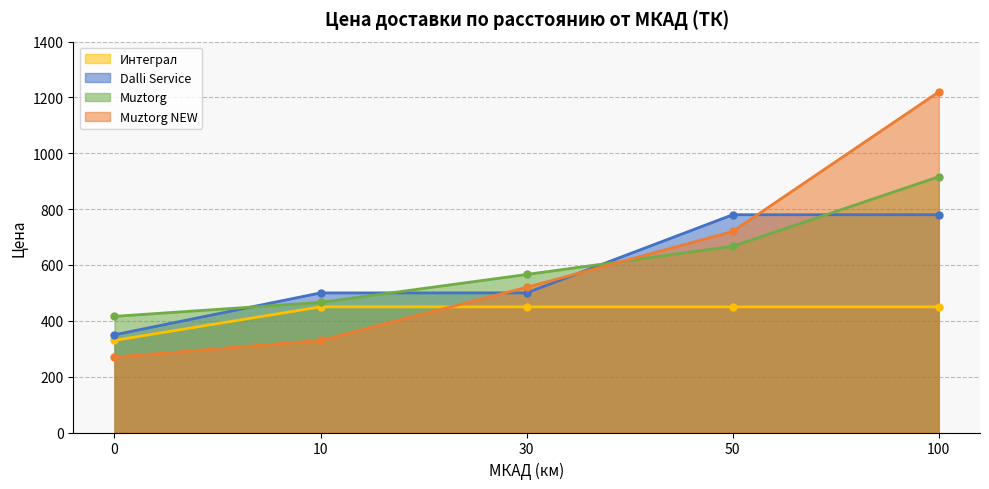

Which has a higher value, 10 or 50?

10